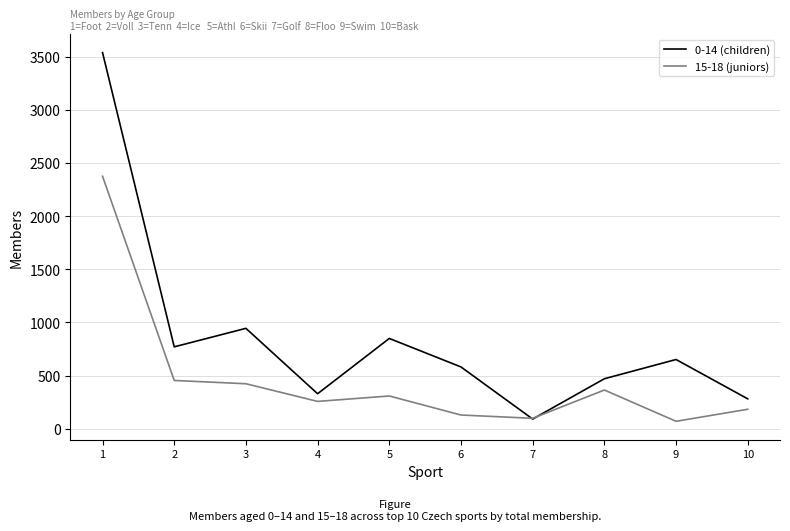

At which category does 0-14 (children) reach its first local peak?

3